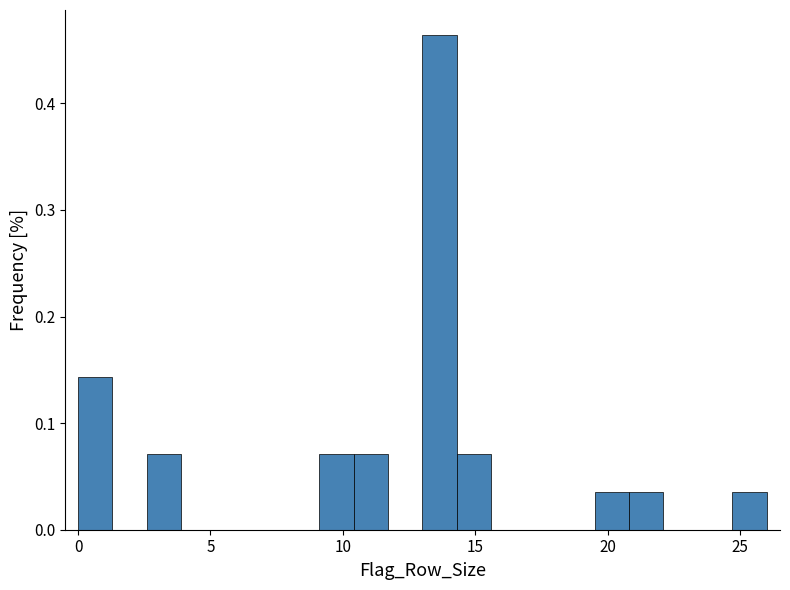

Around what value on the x-axis is the tallest bar? Give the approximate position of its centre, as read against the axis.

13.5